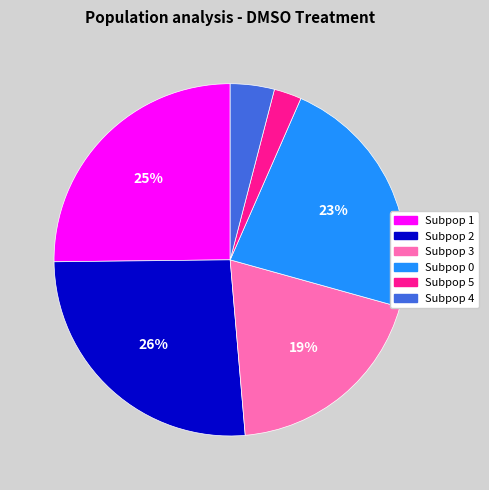

Which slice is the smallest?

Subpop 5